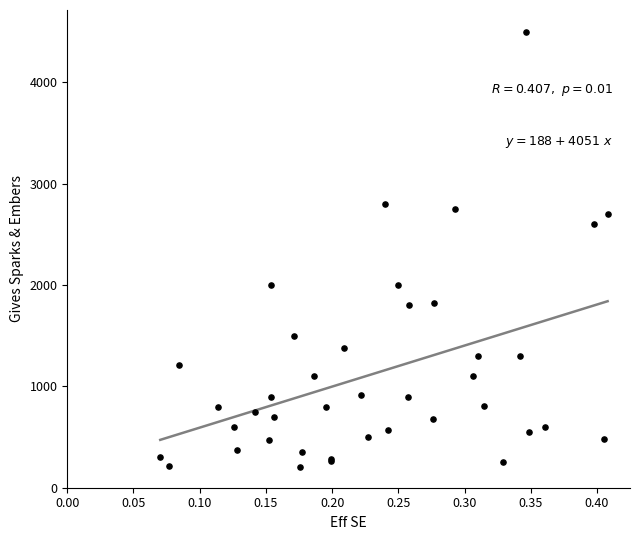

What Y value in the scatter plot is closest to 2350?

2600